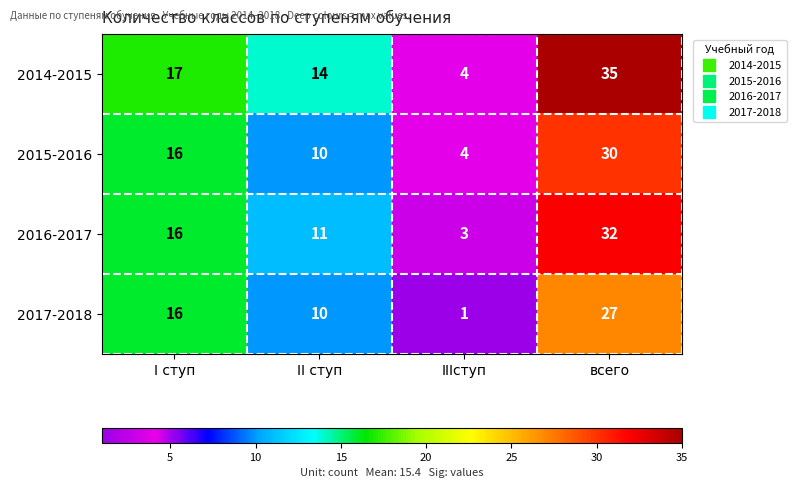

What is the sum of the 2015-2016 values at II ступ and I ступ?

26